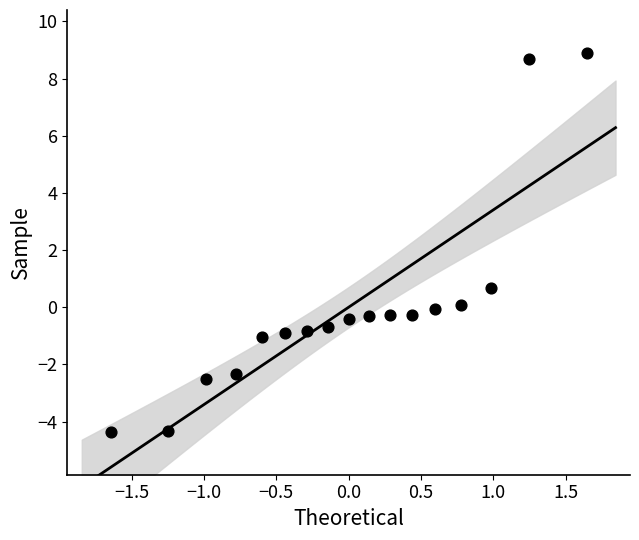

What Y value in the scatter plot is closest to 2?

0.7